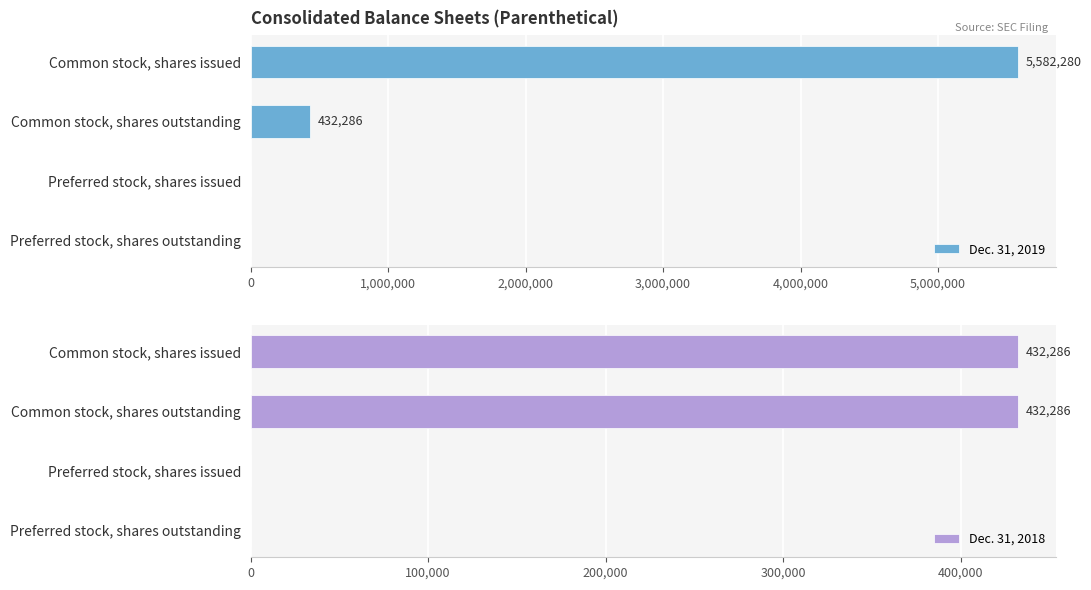

How many groups of bars are there?

4